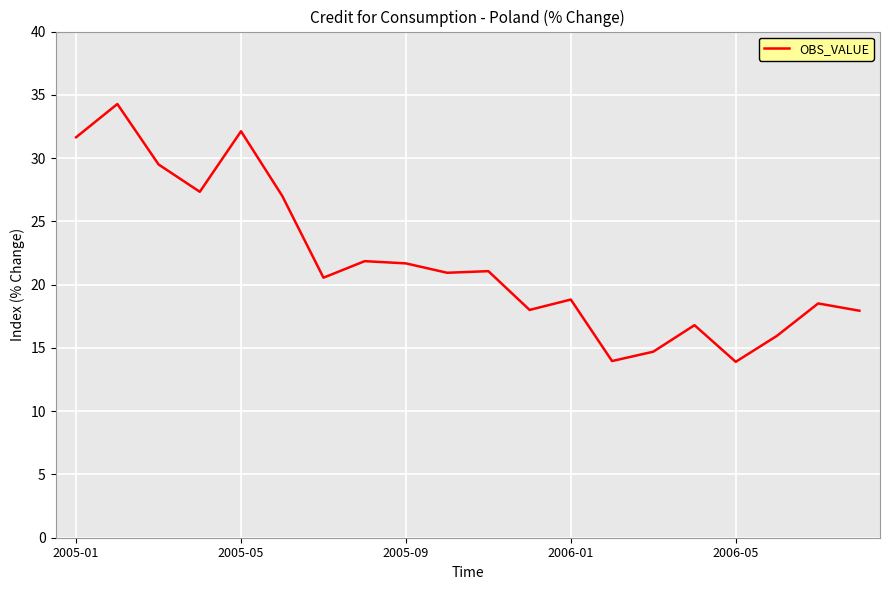

What is the maximum value shown in the chart?

34.3